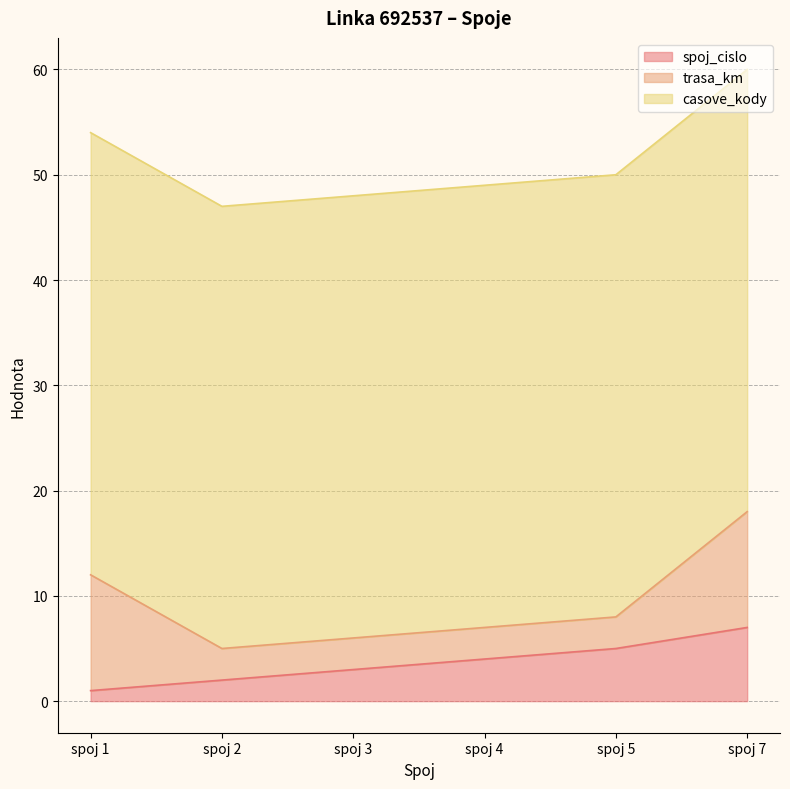

Which label corresponds to the smallest value in the chart?

spoj 1